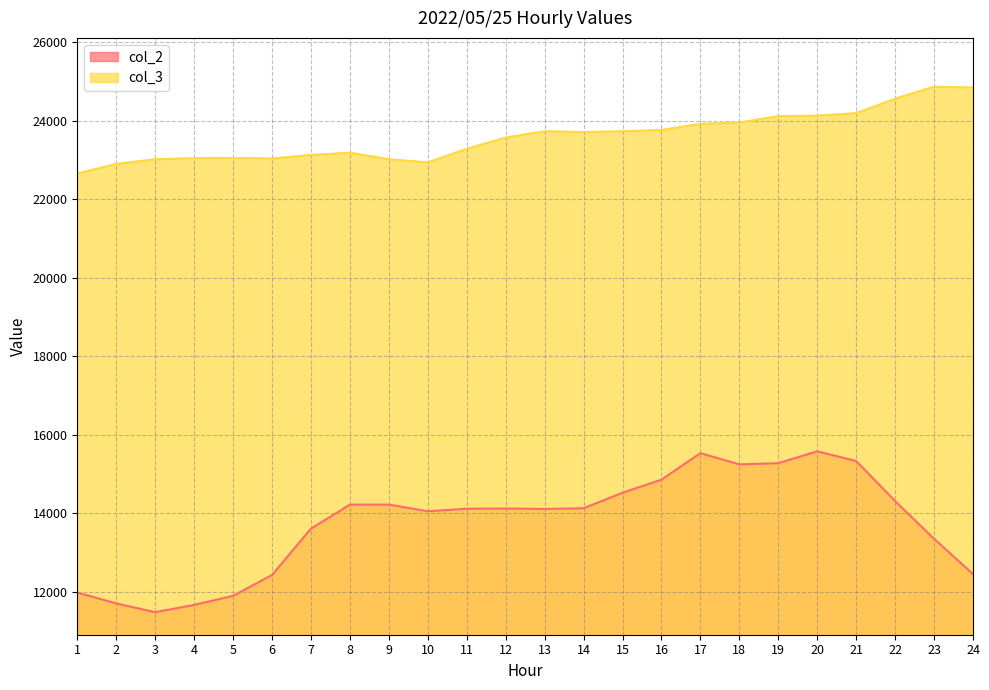

What is the difference between the col_3 values at 13 and 21?

461